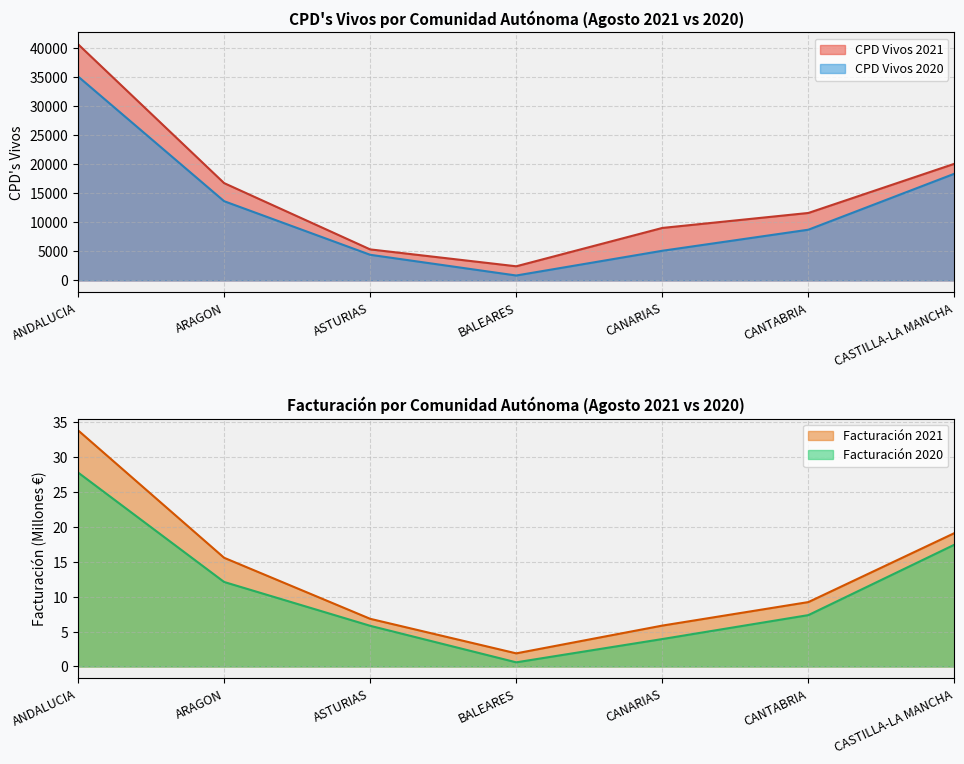

Reading left to right, extract all data points from this chart.

CPD Vivos 2021: 40694.0	16762.0	5338.0	2428.0	9034.0	11616.0	20093.0
CPD Vivos 2020: 35135.0	13646.0	4409.0	840.0	5101.0	8731.0	18378.0
Facturacion 2021: 33.8	15.6	6.8	1.9	5.9	9.2	19.1
Facturacion 2020: 27.8	12.1	5.8	0.6	3.9	7.4	17.5